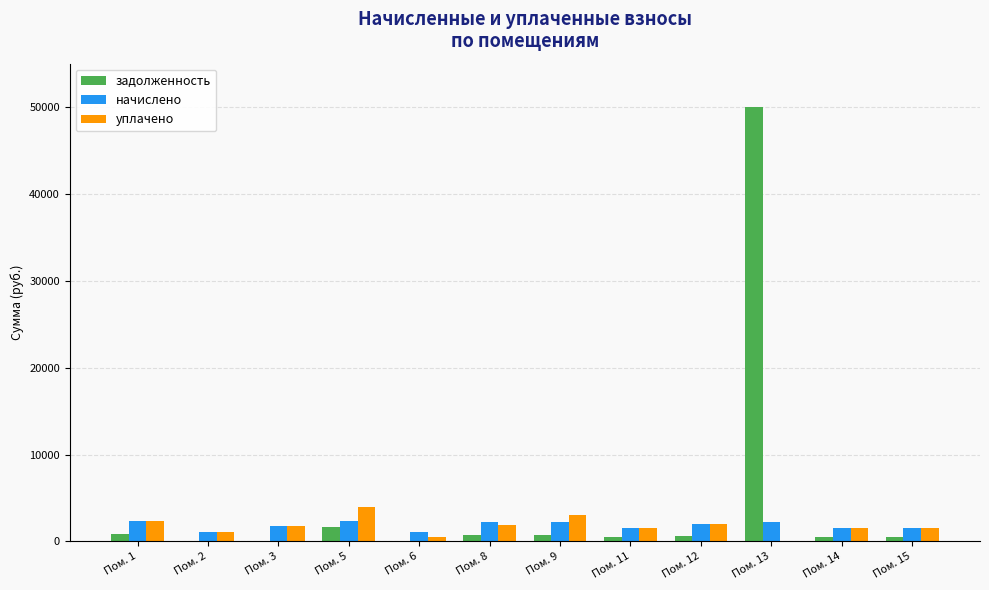

Which series has the largest total across all categories?

задолженность